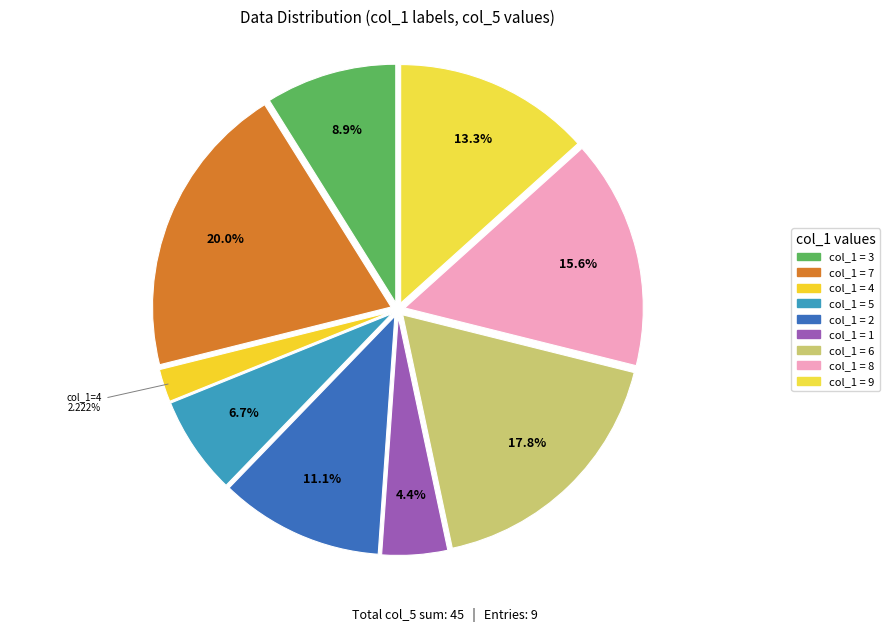

Is there any slice that represents more than half of the pie?

No